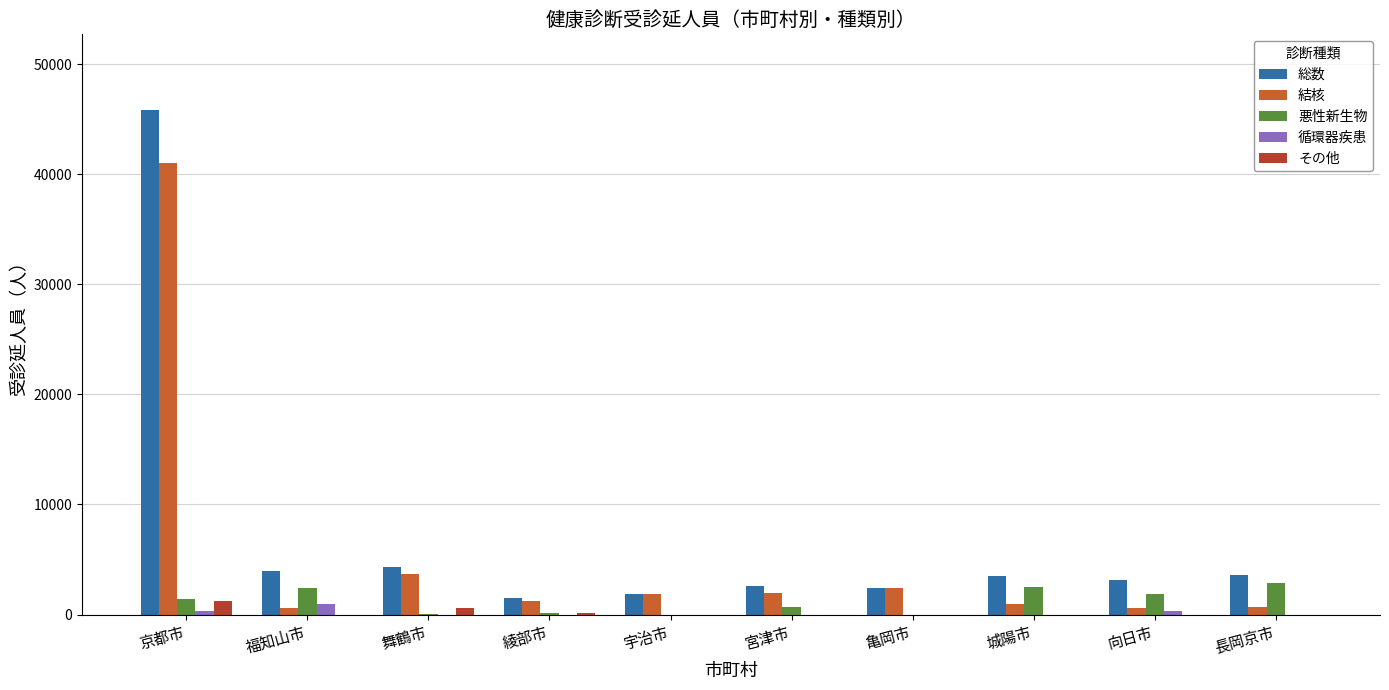

Are the bars horizontal?

No